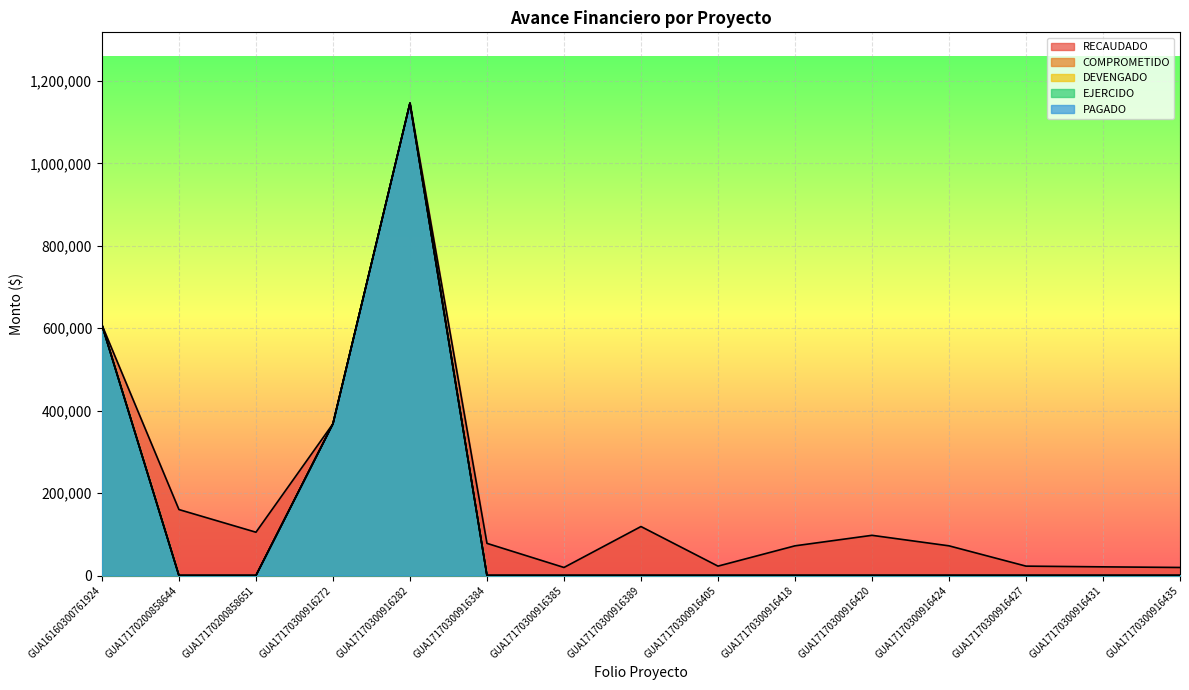

Reading left to right, list all the values displayed in this chart.

RECAUDADO: 607796.2	160000.0	105000.0	368124.0	1145863.4	78000.0	19500.0	118816.5	22750.0	72000.0	97500.0	72000.0	22750.0	21000.0	19500.0
COMPROMETIDO: 607796.2	0.0	0.0	368124.0	1145863.4	0.0	0.0	0.0	0.0	0.0	0.0	0.0	0.0	0.0	0.0
DEVENGADO: 607796.2	0.0	0.0	368124.0	1145863.4	0.0	0.0	0.0	0.0	0.0	0.0	0.0	0.0	0.0	0.0
EJERCIDO: 607796.2	0.0	0.0	368124.0	1145863.4	0.0	0.0	0.0	0.0	0.0	0.0	0.0	0.0	0.0	0.0
PAGADO: 607796.2	0.0	0.0	368124.0	1145863.4	0.0	0.0	0.0	0.0	0.0	0.0	0.0	0.0	0.0	0.0